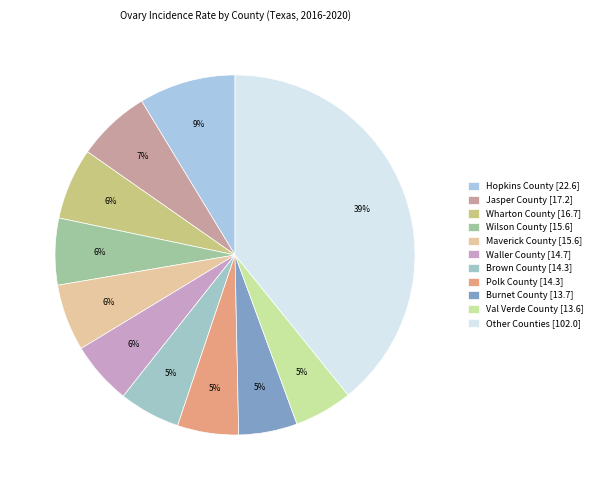

How many slices are in this pie chart?

11